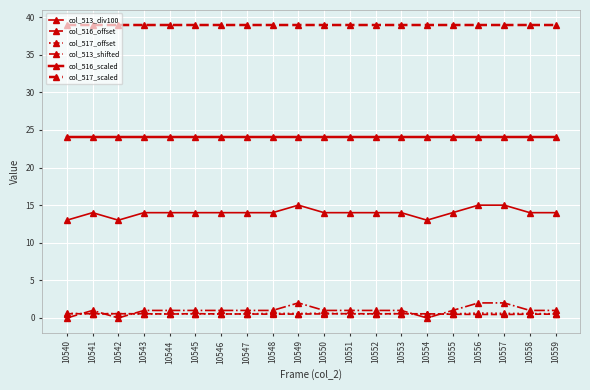

Which series has the widest spread of values?

col_513_div100